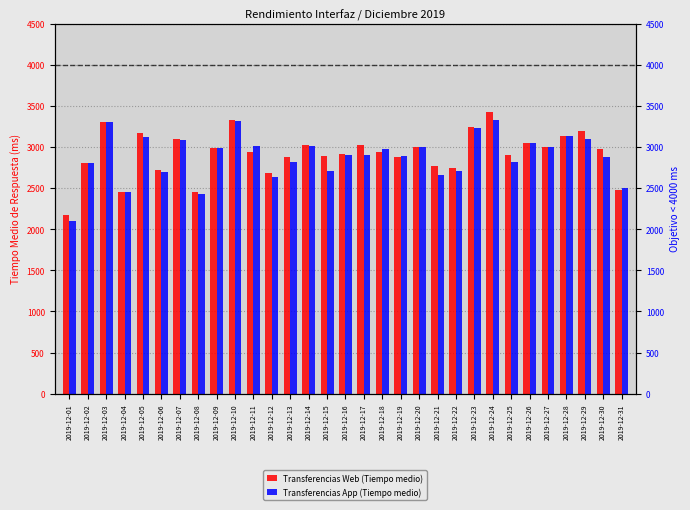

Are the bars grouped side by side (vs. stacked)?

Yes